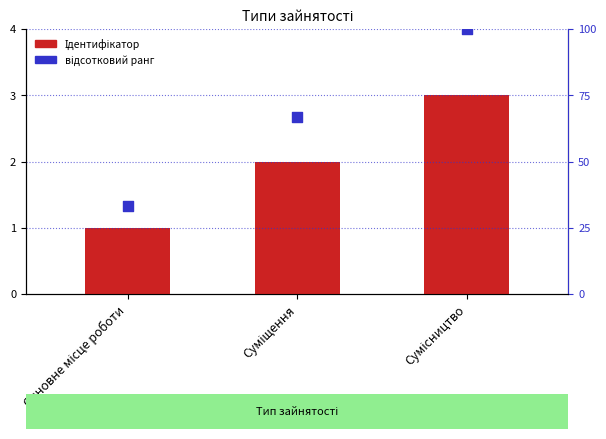

What are all the series names shown in the legend?

Ідентифікатор, відсотковий ранг